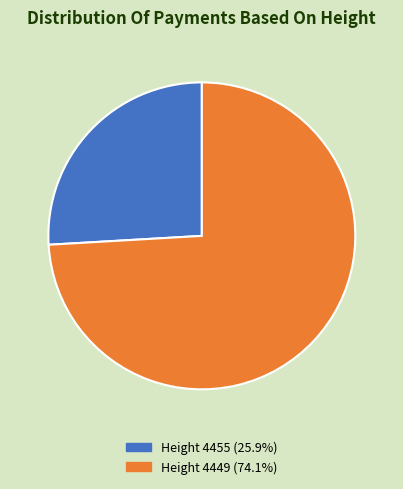

How many slices are in this pie chart?

2